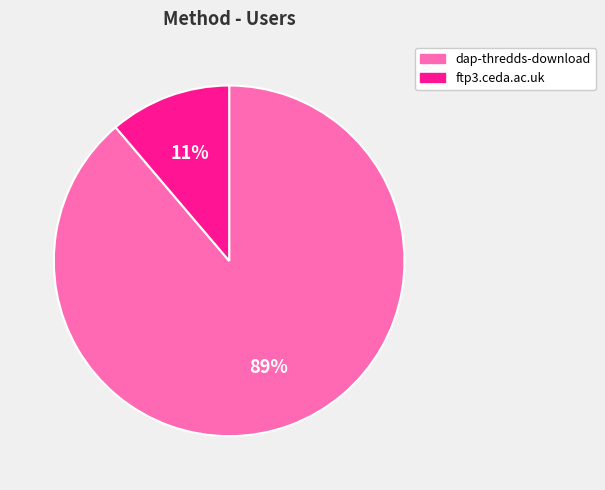

To the nearest percent, what is the difference between the largest and smallest slice percentages?

78%